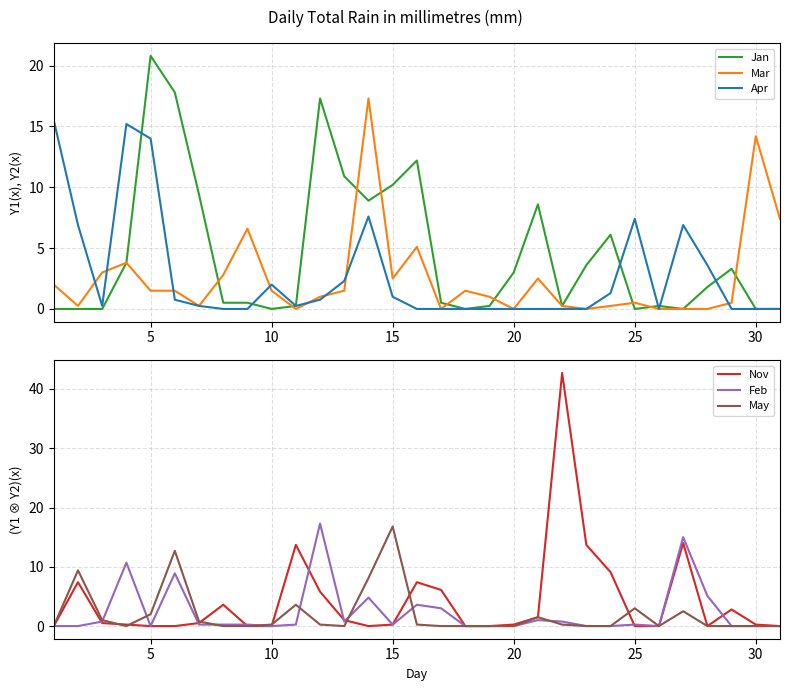

Which series has the largest total across all categories?

Jan